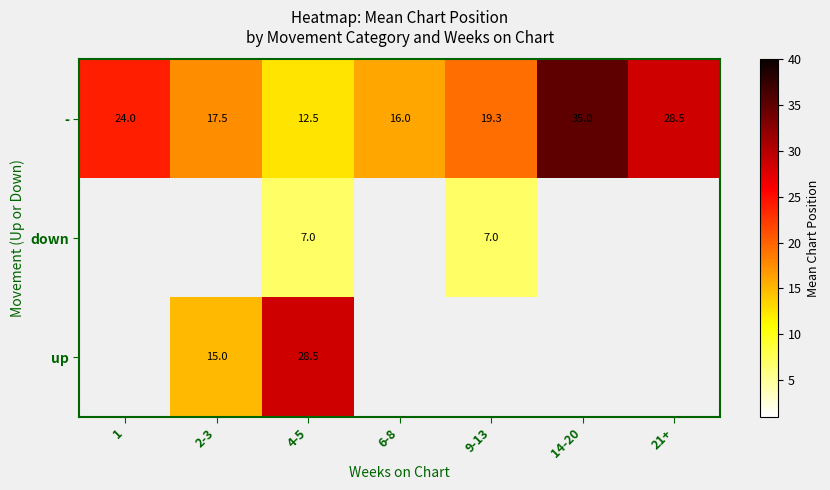

What is the maximum value shown in the chart?

35.0